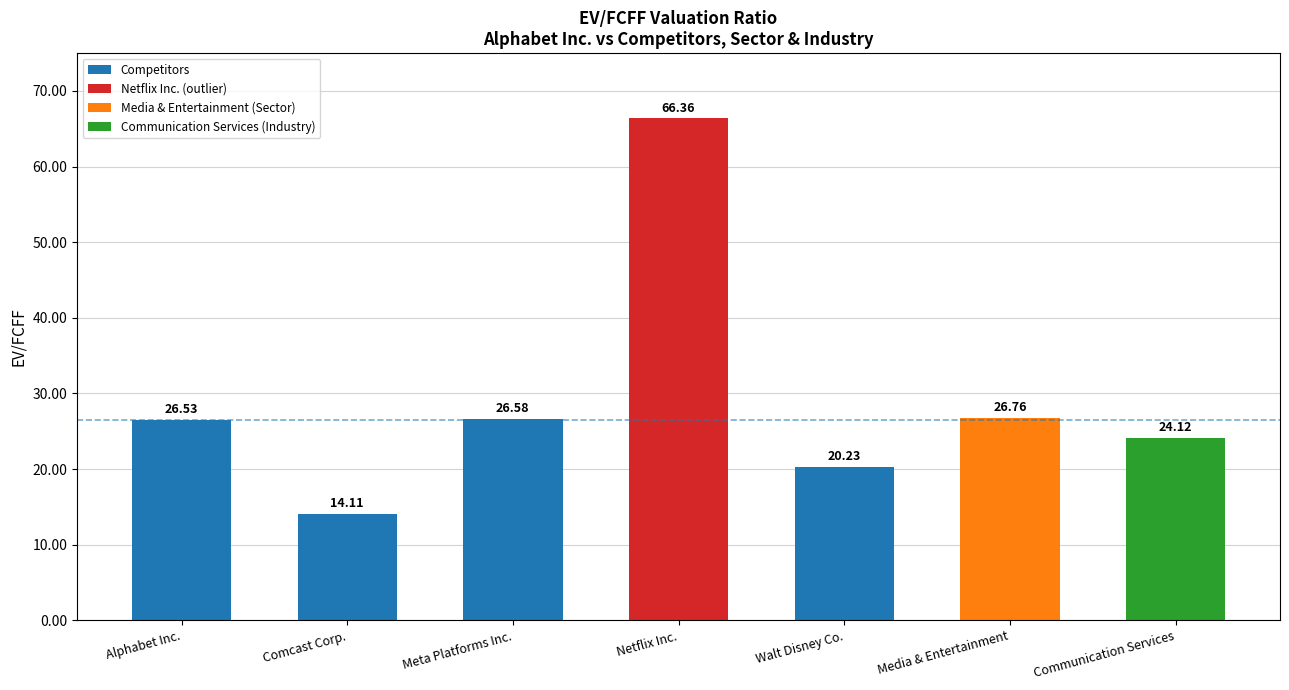

Reading left to right, list all the values displayed in this chart.

26.5	14.1	26.6	66.4	20.2	26.8	24.1